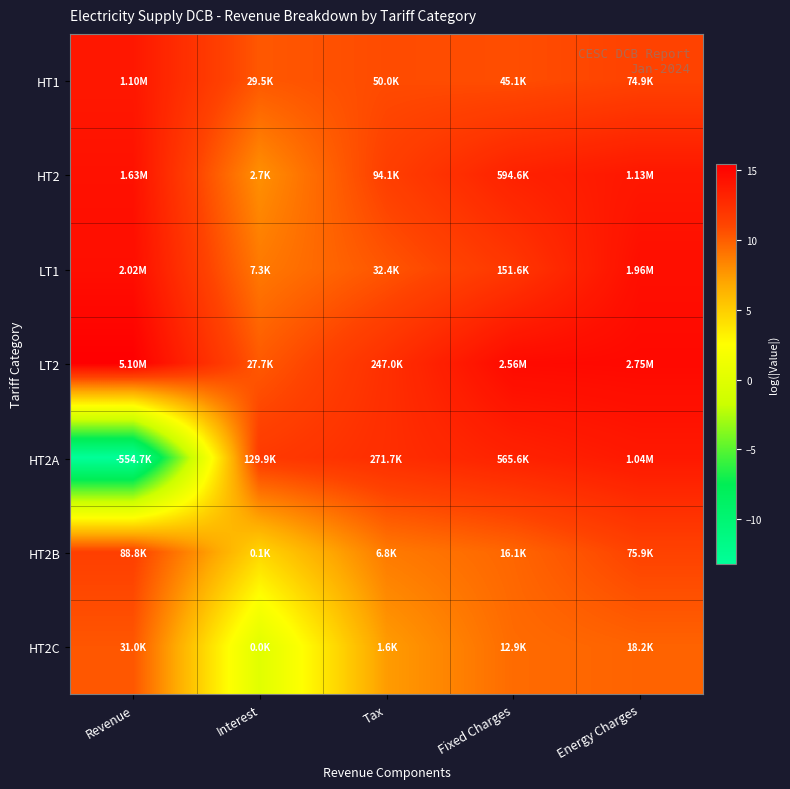

At how many categories does at least one series exceed 13?

3